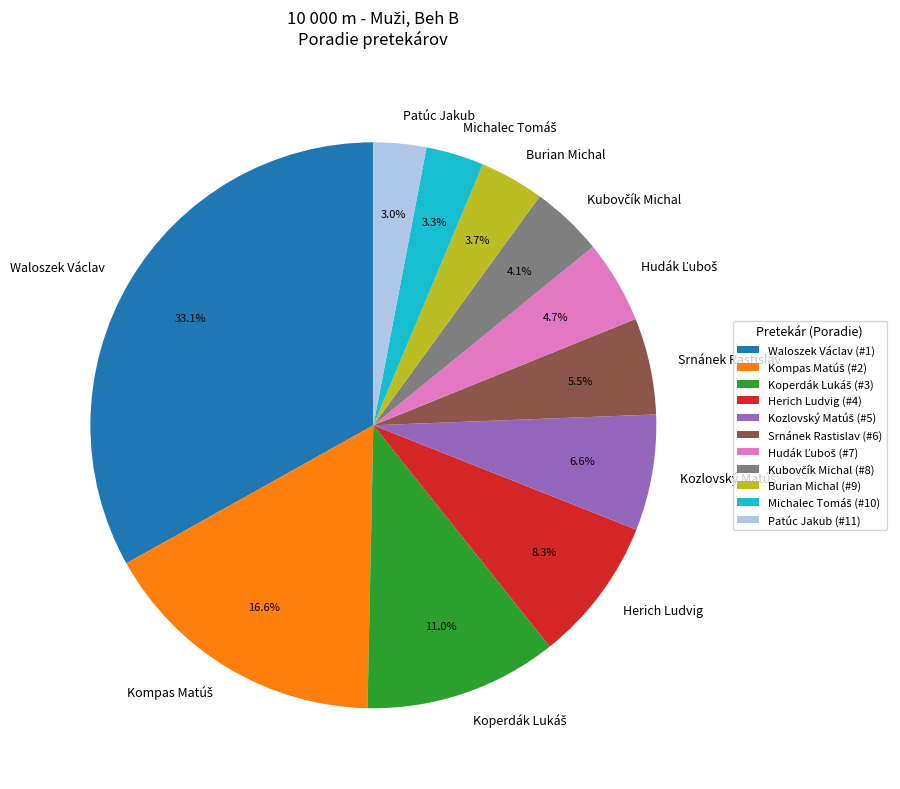

What is the ratio of the value at Patúc Jakub to the value at Srnánek Rastislav?

0.5